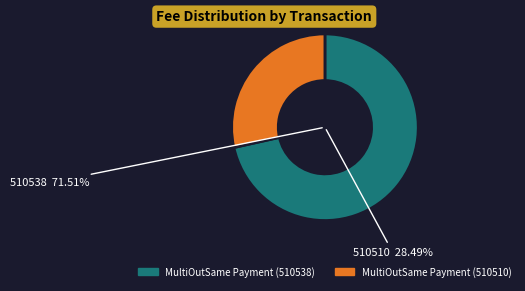

How many segments does this pie chart have?

2